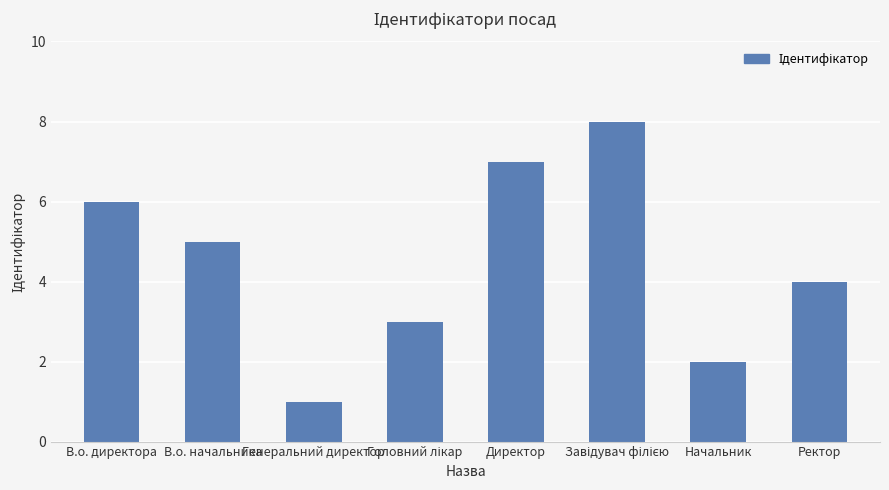

True or false: the data shows 6 at В.о. директора.

True